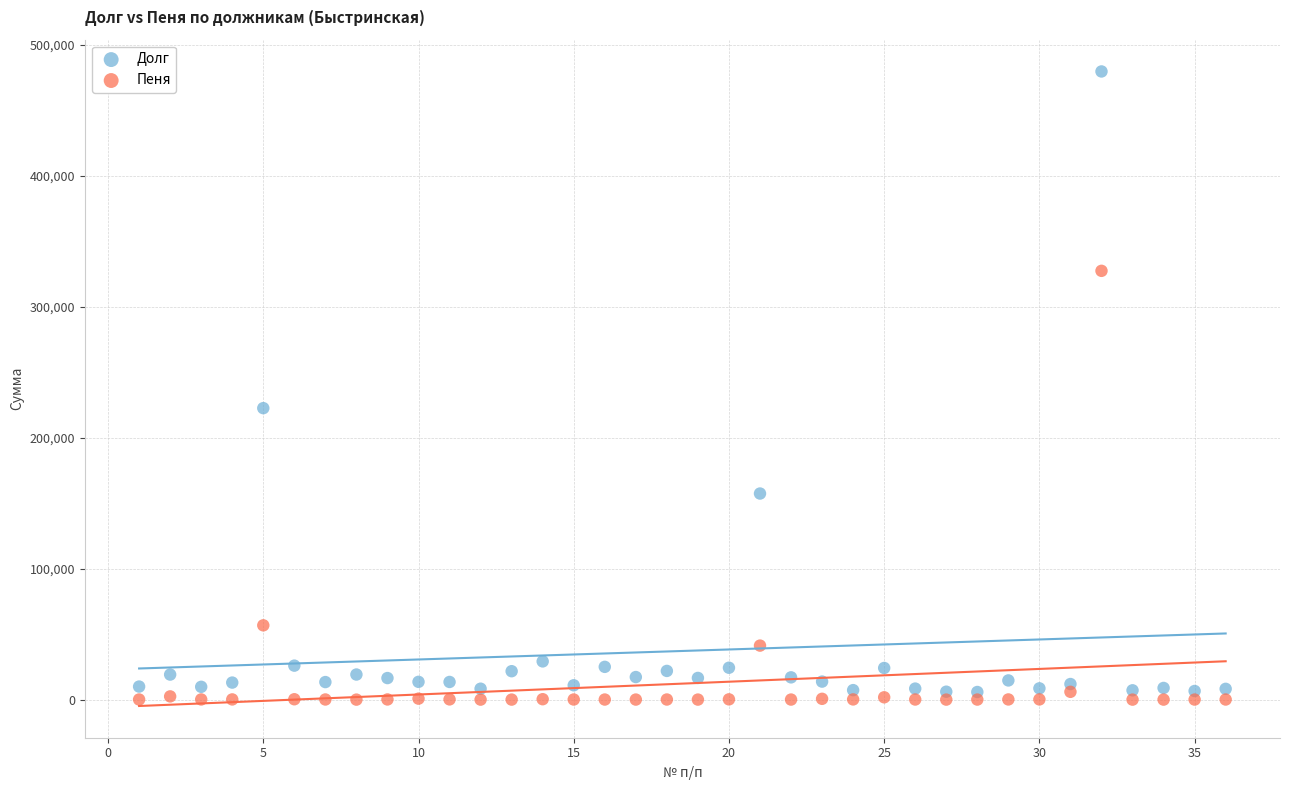

Across all data points, what is the range of Y values (max minus min)?

479823.9